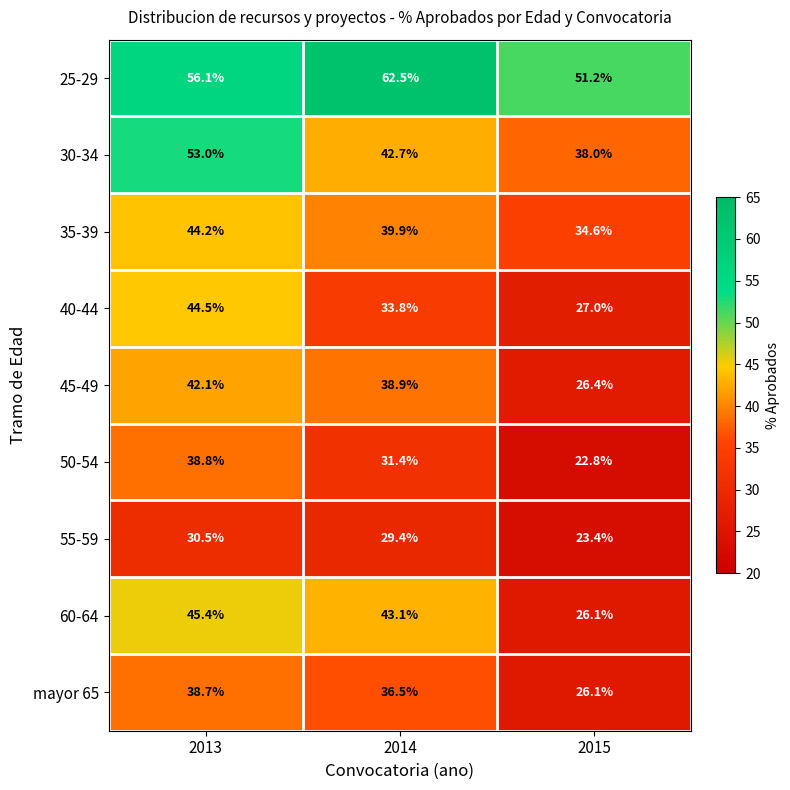

Reading left to right, list all the values displayed in this chart.

25-29: 2013=56.1	2014=62.5	2015=51.2
30-34: 2013=53.0	2014=42.7	2015=38.0
35-39: 2013=44.2	2014=39.9	2015=34.6
40-44: 2013=44.5	2014=33.8	2015=27.0
45-49: 2013=42.1	2014=38.9	2015=26.4
50-54: 2013=38.8	2014=31.4	2015=22.8
55-59: 2013=30.5	2014=29.4	2015=23.4
60-64: 2013=45.4	2014=43.1	2015=26.1
mayor 65: 2013=38.7	2014=36.5	2015=26.1